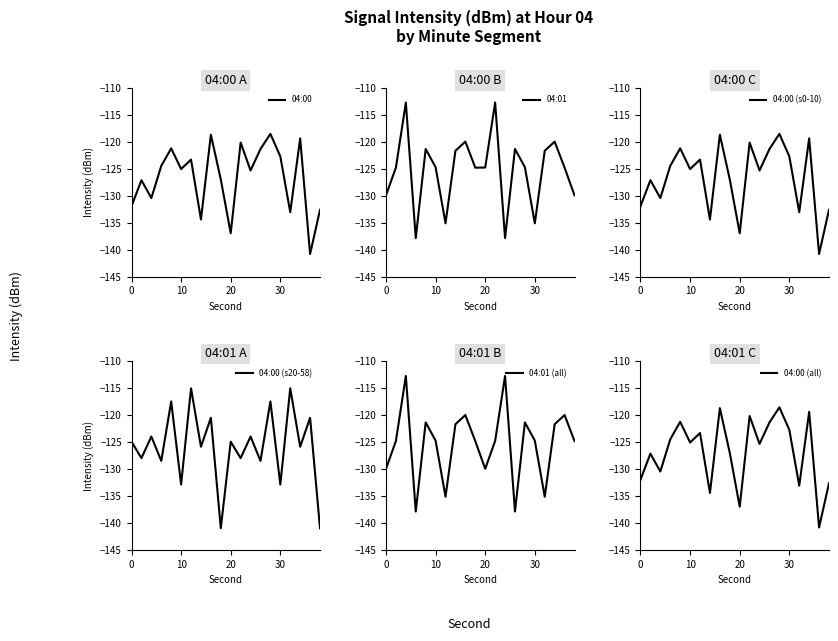

What is the highest value of the 04:00 series?

-118.5